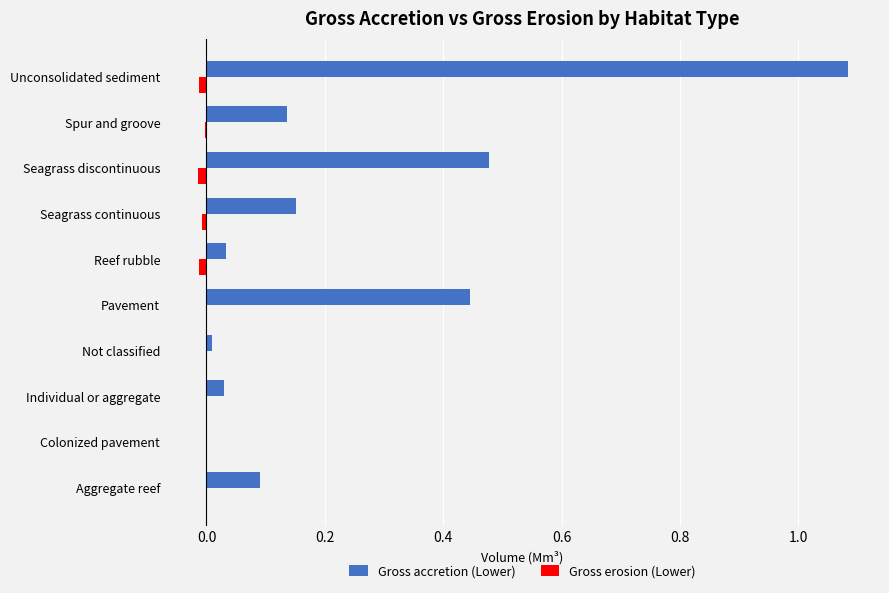

Which category has the highest value in the Gross accretion (Lower) series?

Unconsolidated sediment